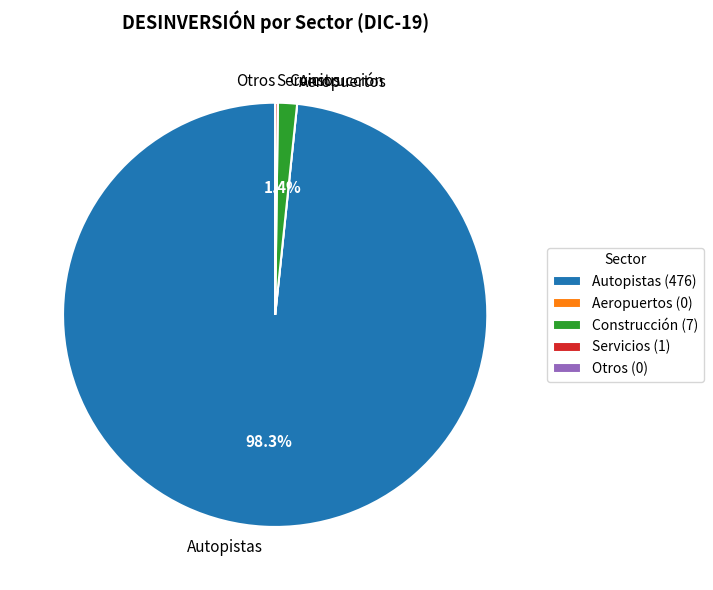

Combined, what portion of the pie is Autopistas and Construcción?

99.8%